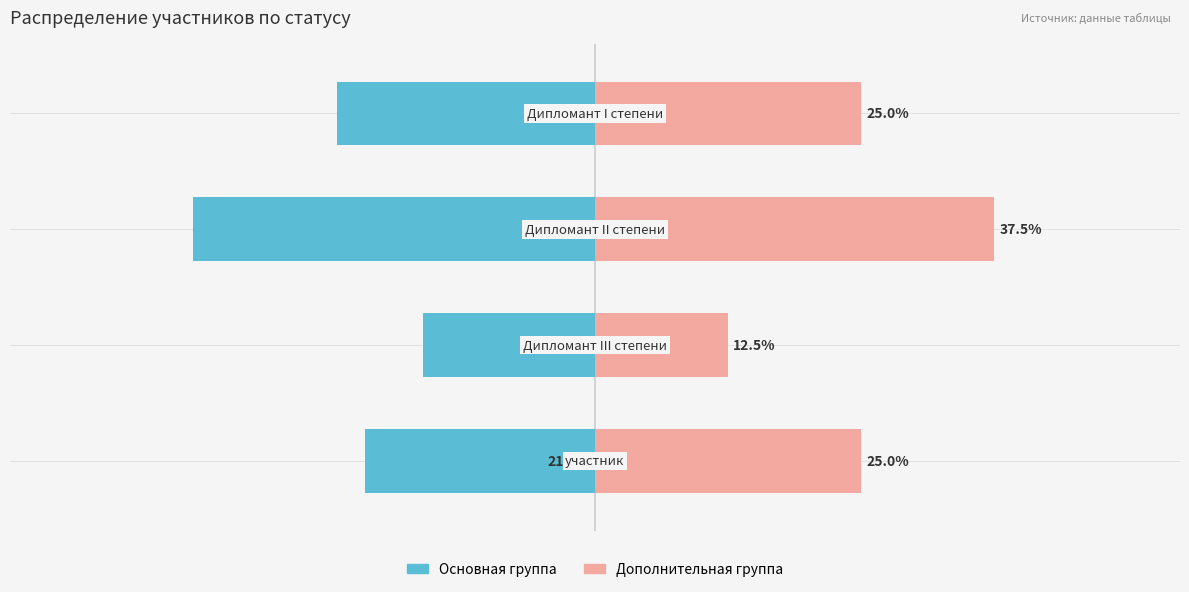

How many data points in Дополнительная группа are less than 25?

1